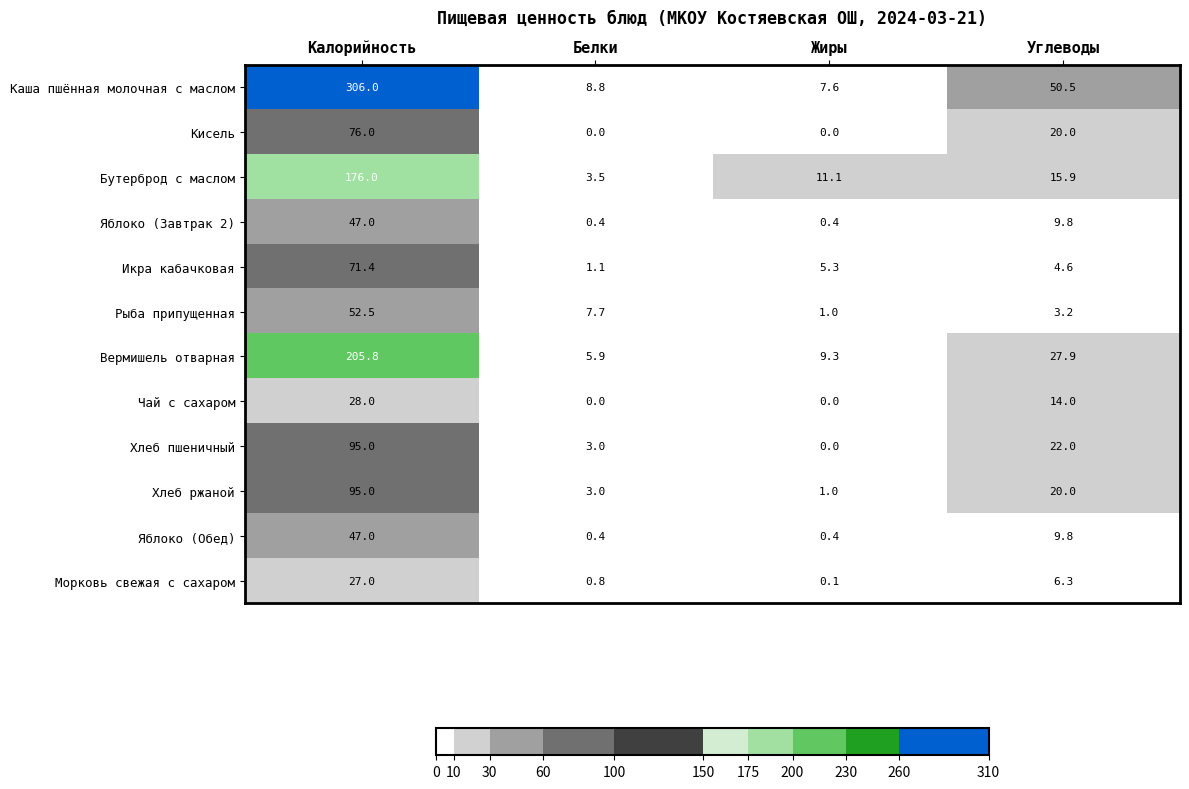

At which label does Бутерброд с маслом reach its peak?

Калорийность